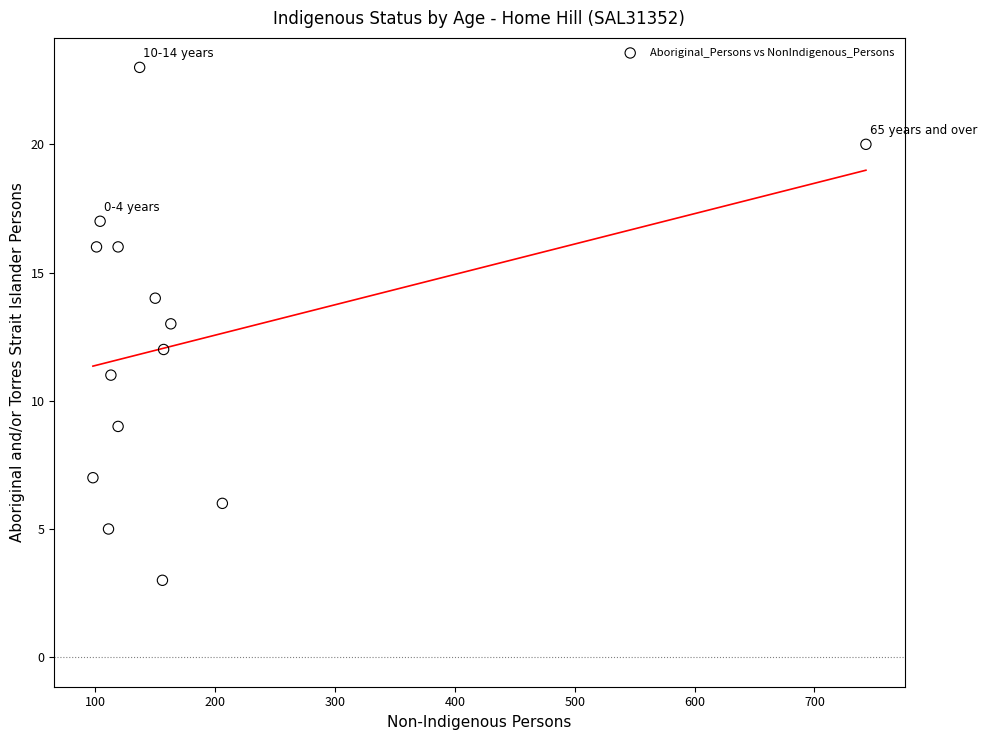

What is the range of X values (max minus min)?

645